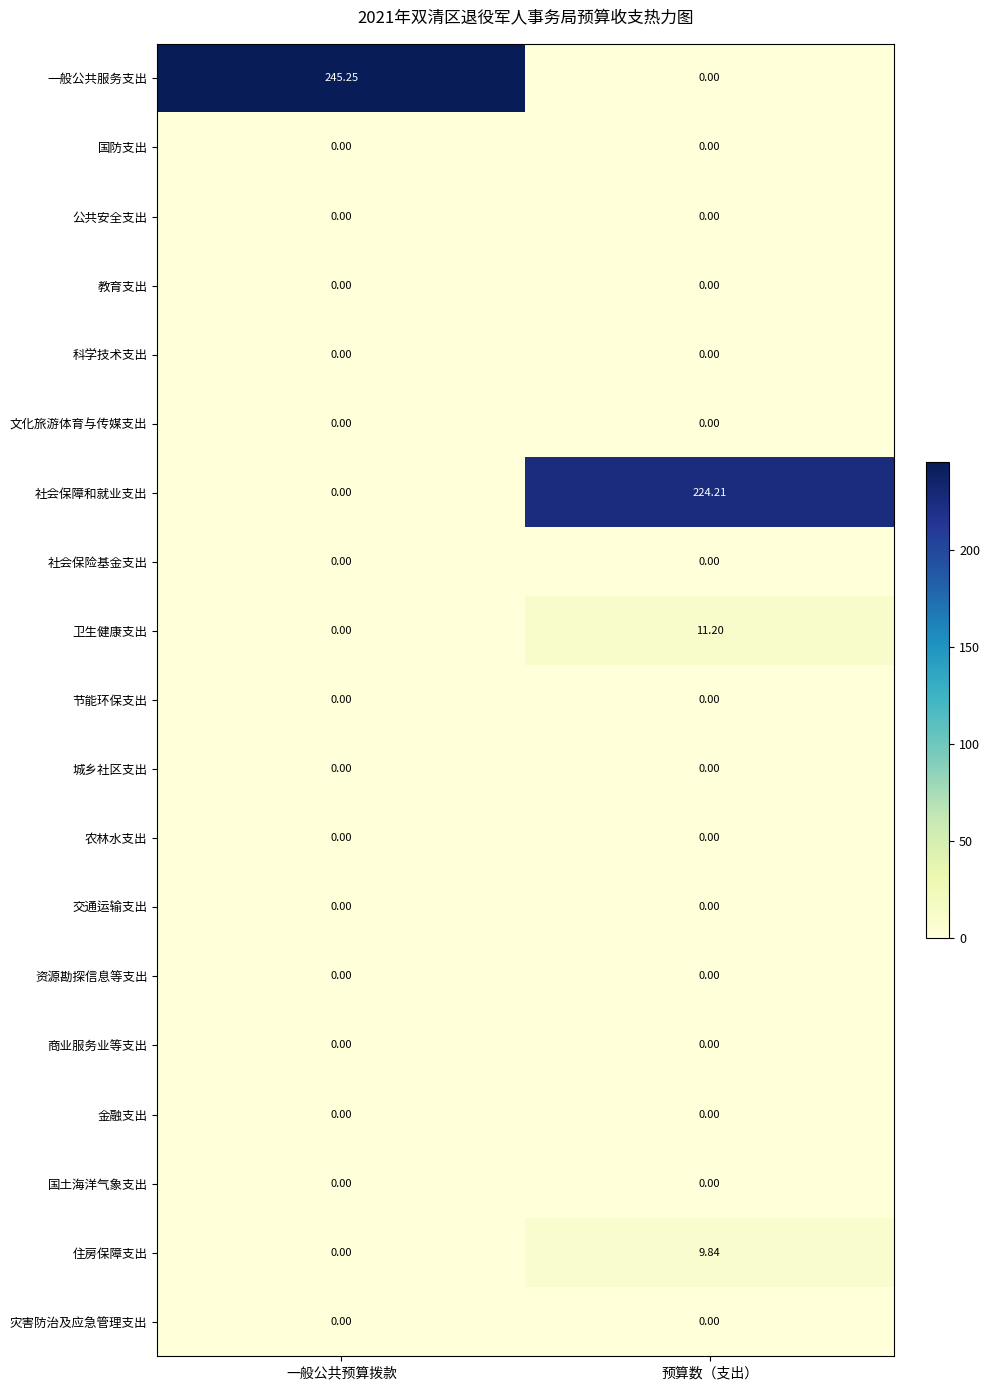

Which series has the widest spread of values?

一般公共服务支出